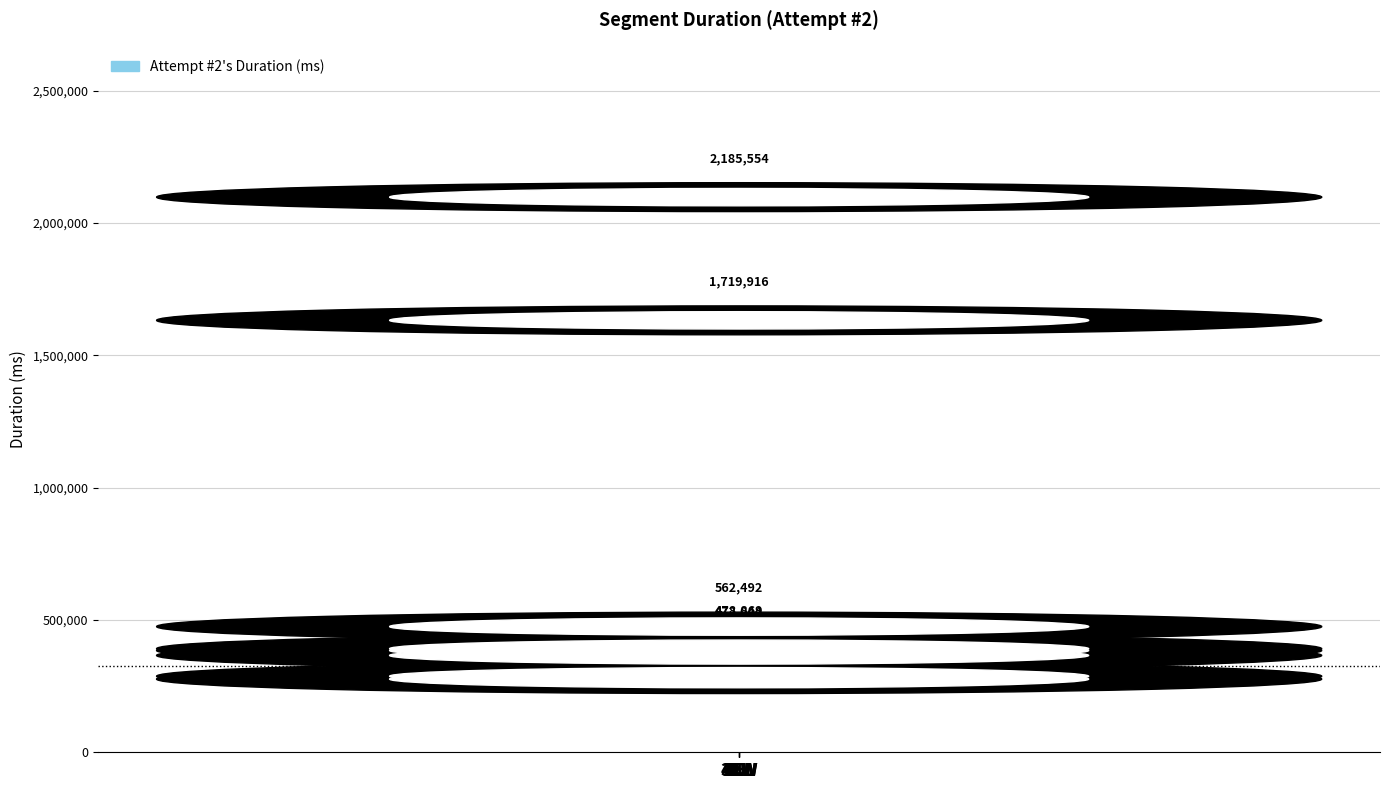

What is the ratio of the value at 3NW to the value at 4EW?

1.5